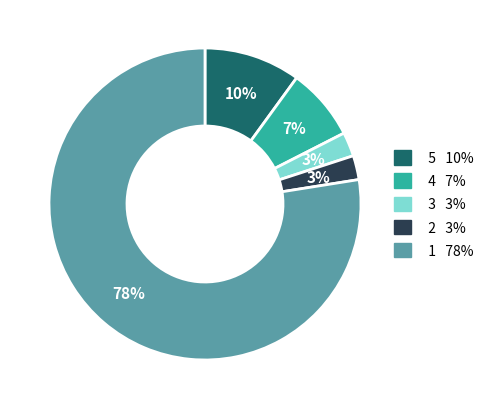

Is there a majority slice in this chart?

Yes